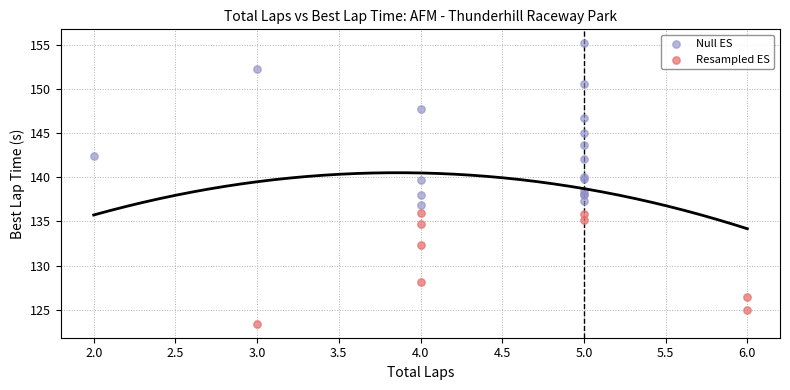

Which series contains the highest Y value?

Null ES